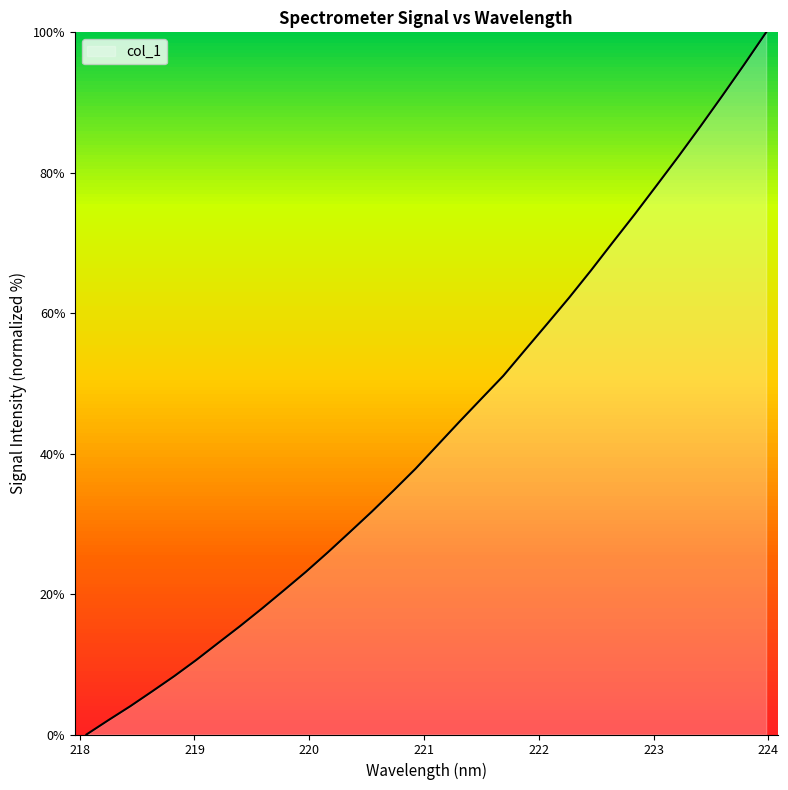

What is the average value?

43.3